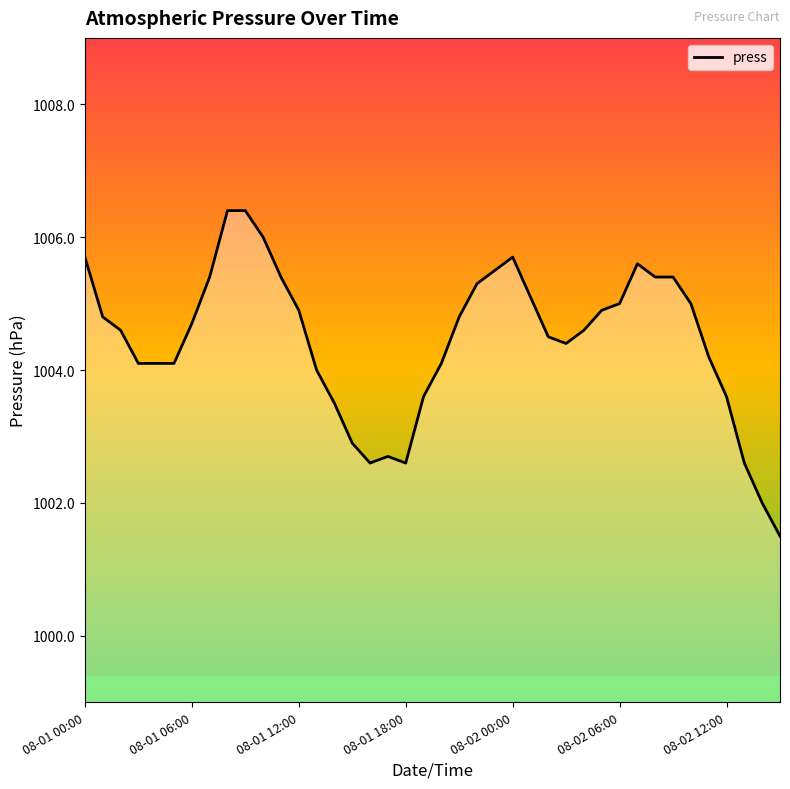

What is the difference between the maximum and minimum values?

4.9